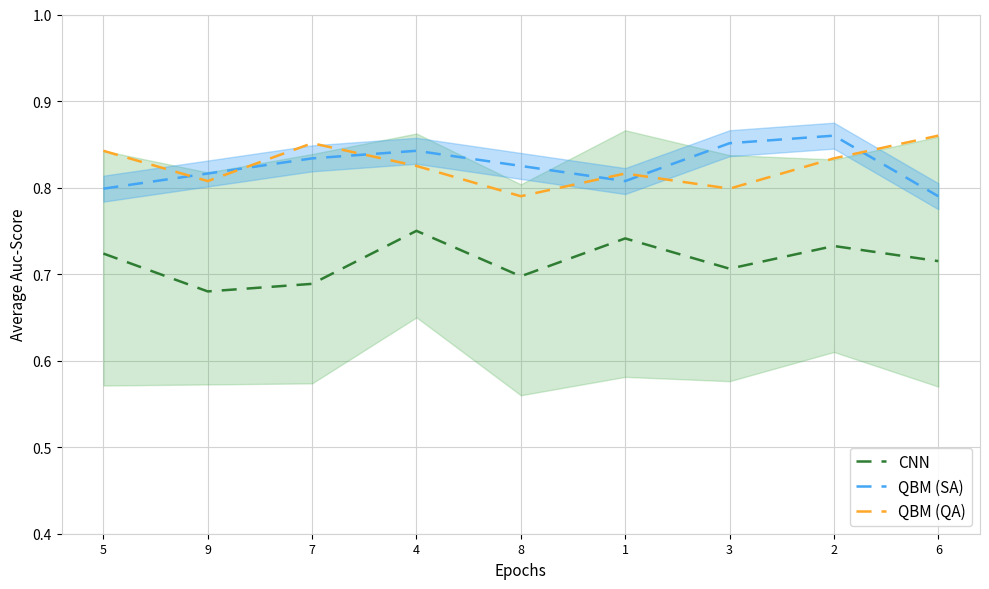

How many data points does each series have?

9